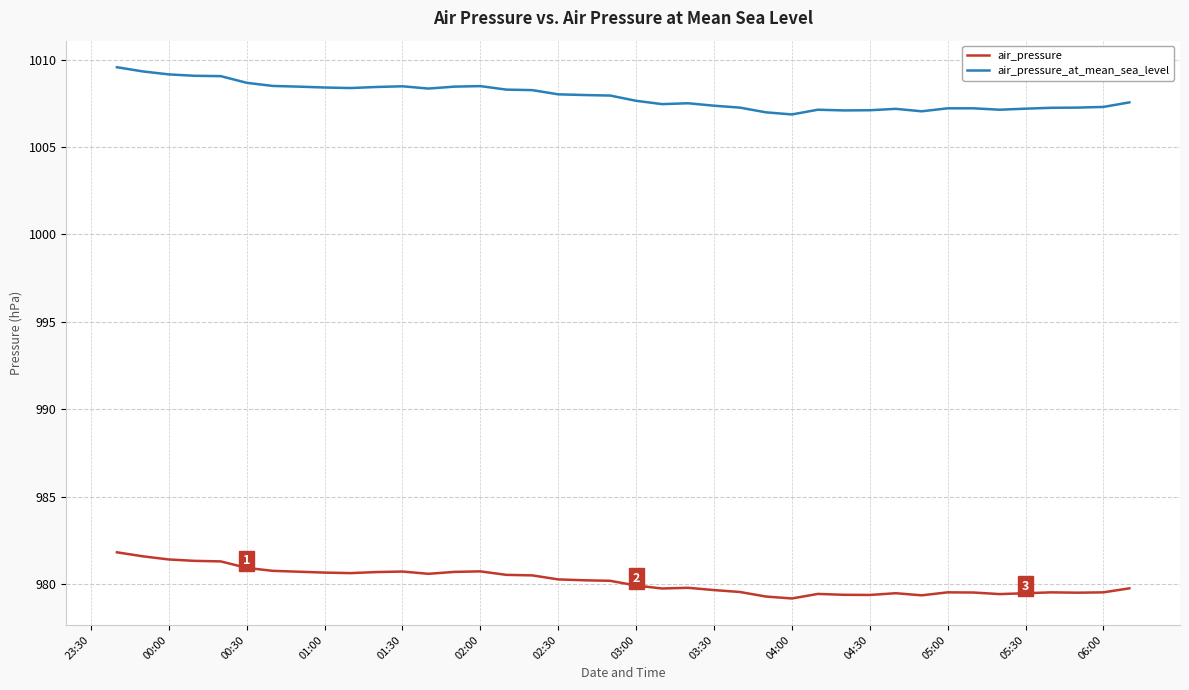

What is the maximum value for air_pressure_at_mean_sea_level?

1009.6